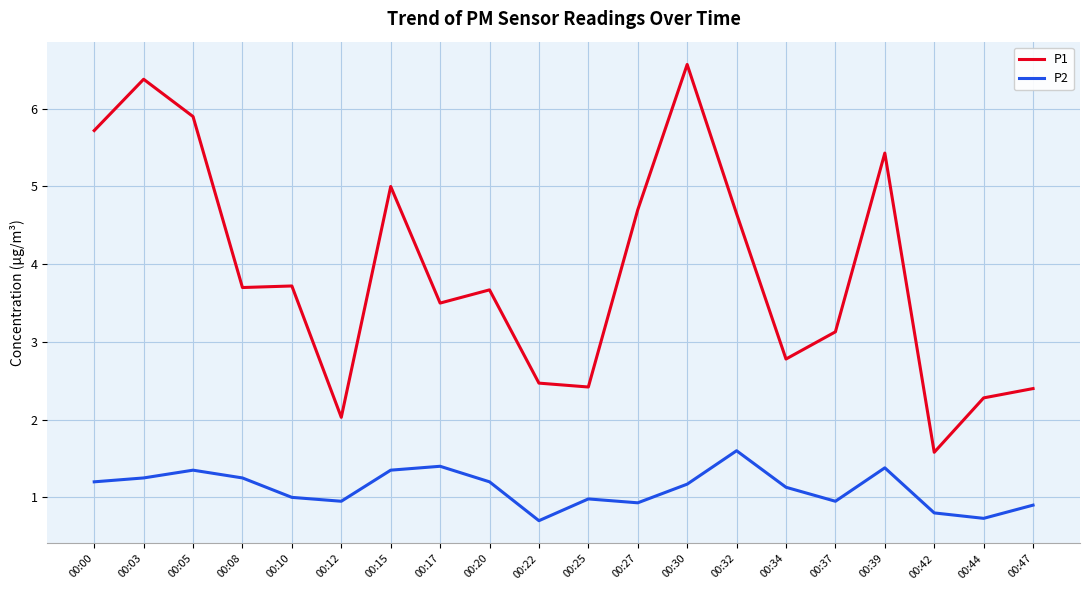

How many lines are shown in the chart?

2